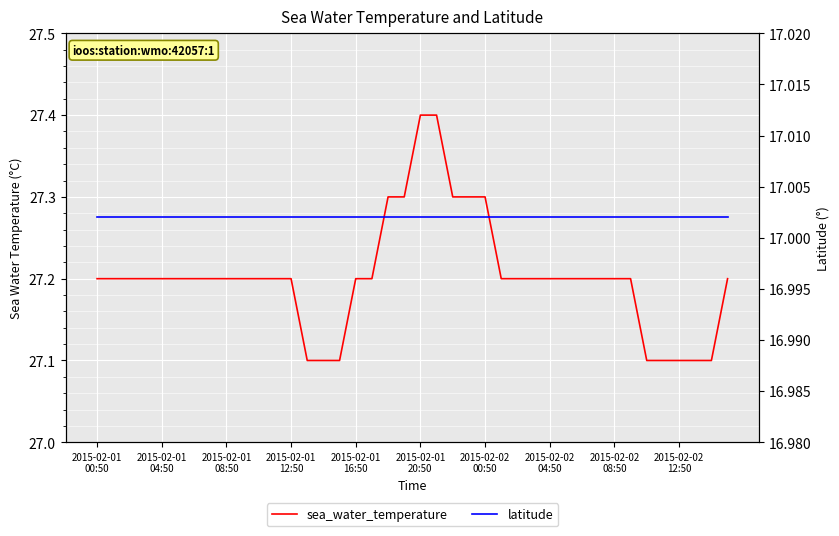

What is the value of the latitude point at the 17th from the left?

17.0